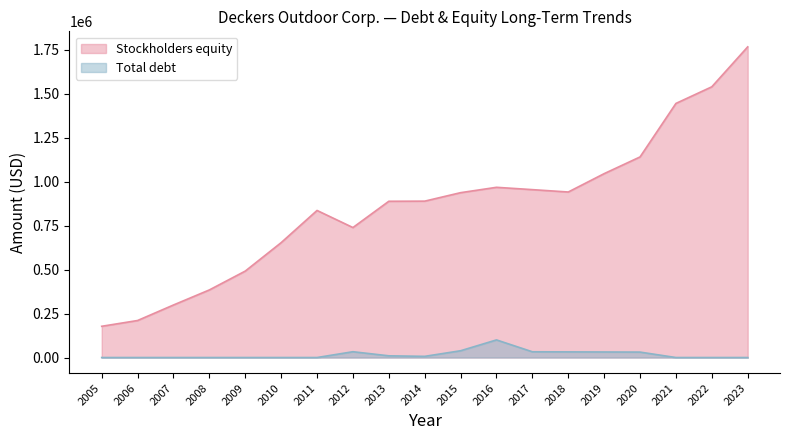

What is the average value of the Total debt series?

16589